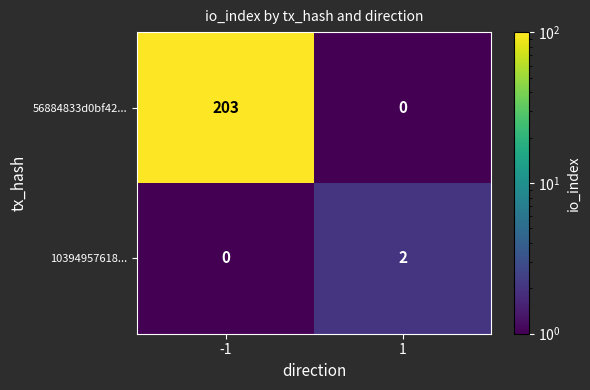

Which series has the widest spread of values?

56884833d0bf42...